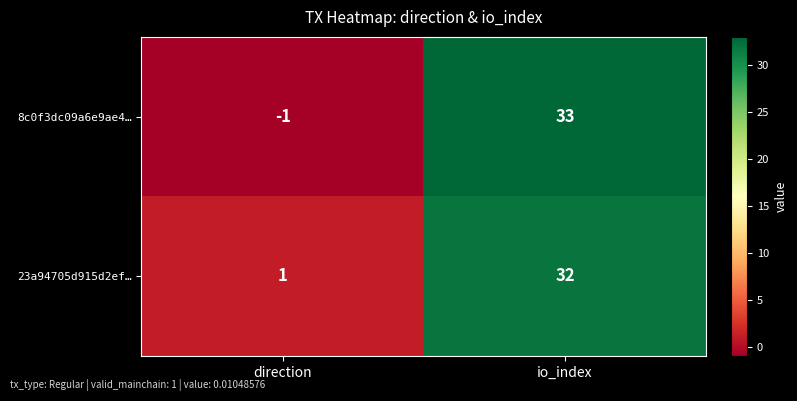

Reading left to right, what are all the values shown in this chart?

8c0f3dc09a6e9ae4…: -1	33
23a94705d915d2ef…: 1	32